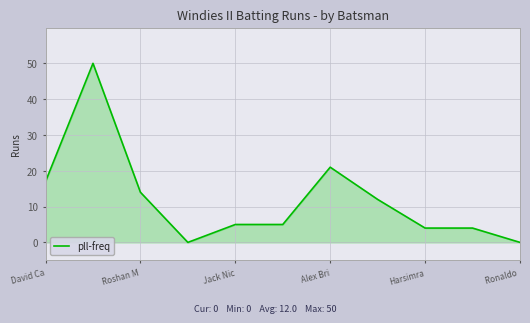

What is the difference between the maximum and minimum values?

50